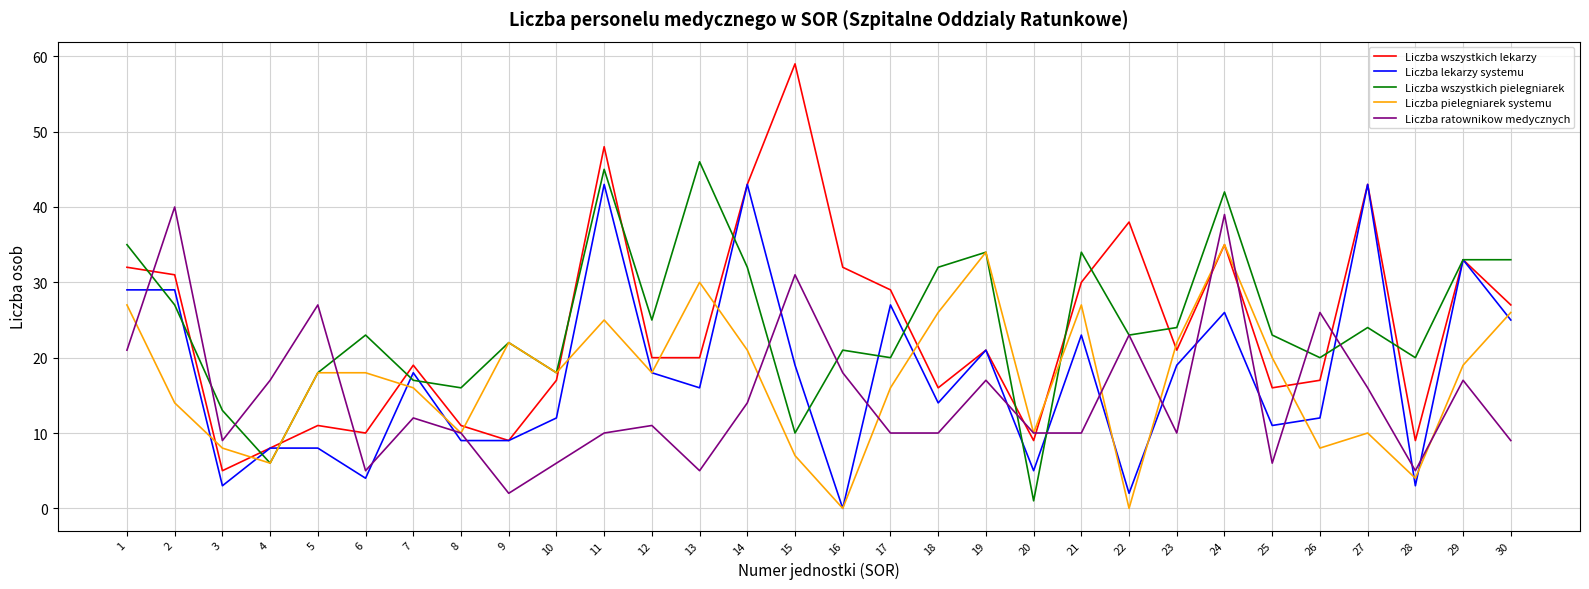

Reading left to right, what are all the values shown in this chart?

Liczba wszystkich lekarzy: 32	31	5	8	11	10	19	11	9	17	48	20	20	43	59	32	29	16	21	9	30	38	21	35	16	17	43	9	33	27
Liczba lekarzy systemu: 29	29	3	8	8	4	18	9	9	12	43	18	16	43	19	0	27	14	21	5	23	2	19	26	11	12	43	3	33	25
Liczba wszystkich pielegniarek: 35	27	13	6	18	23	17	16	22	18	45	25	46	32	10	21	20	32	34	1	34	23	24	42	23	20	24	20	33	33
Liczba pielegniarek systemu: 27	14	8	6	18	18	16	10	22	18	25	18	30	21	7	0	16	26	34	10	27	0	22	35	20	8	10	4	19	26
Liczba ratownikow medycznych: 21	40	9	17	27	5	12	10	2	6	10	11	5	14	31	18	10	10	17	10	10	23	10	39	6	26	16	5	17	9